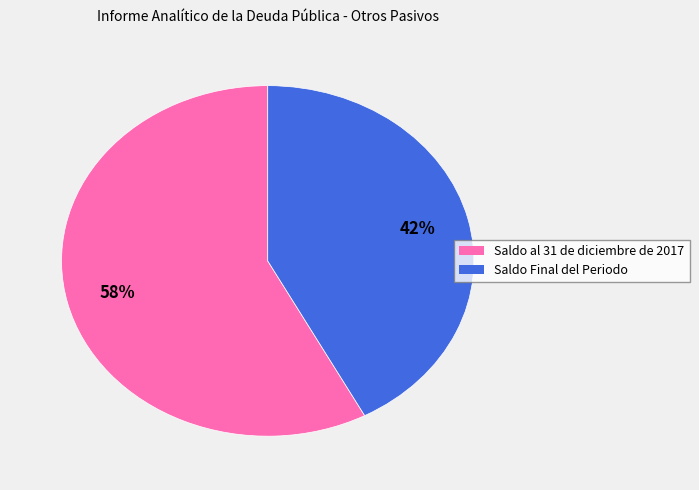

Which category has the biggest portion of the pie?

Saldo al 31 de diciembre de 2017